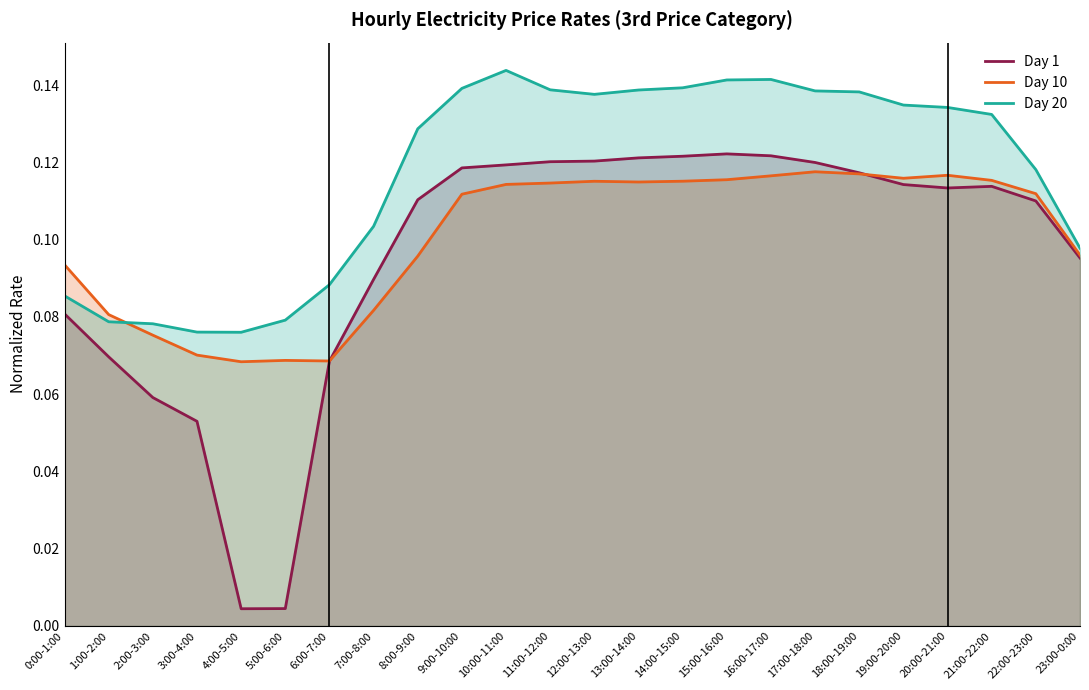

The Day 20 series shows 0.1 at 1:00-2:00. True or false?

True